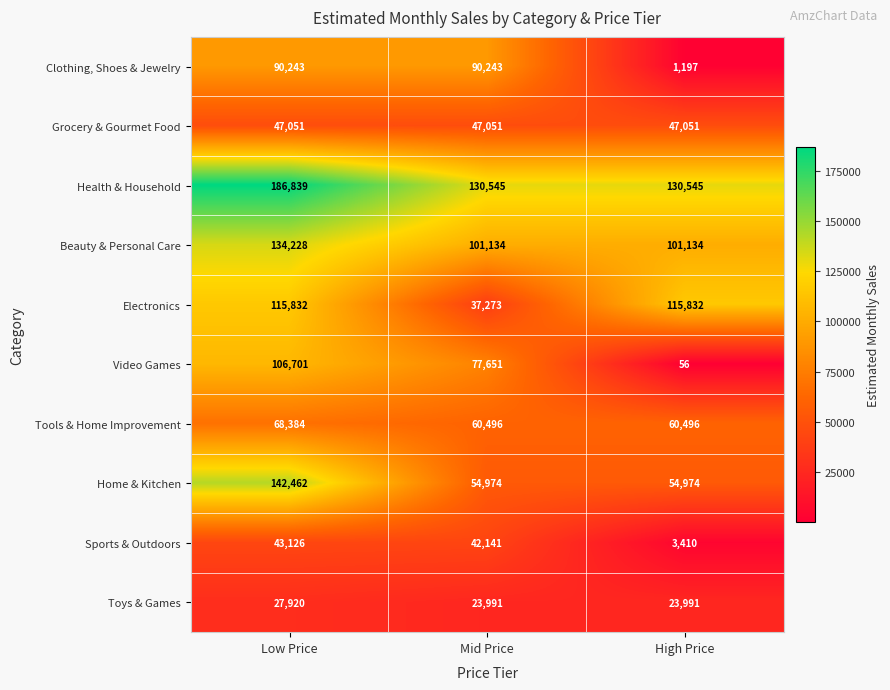

At which label does Electronics reach its minimum?

Mid Price